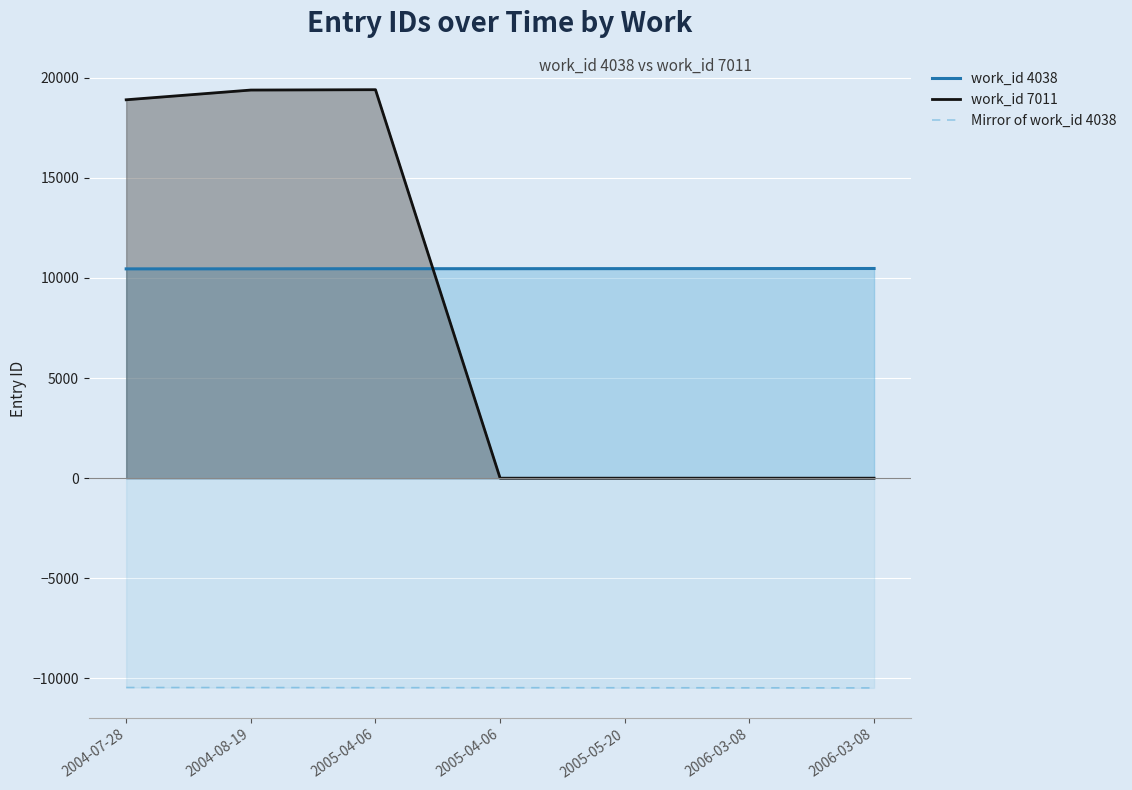

The work_id 4038 series shows 10470 at 2006-03-08. True or false?

True